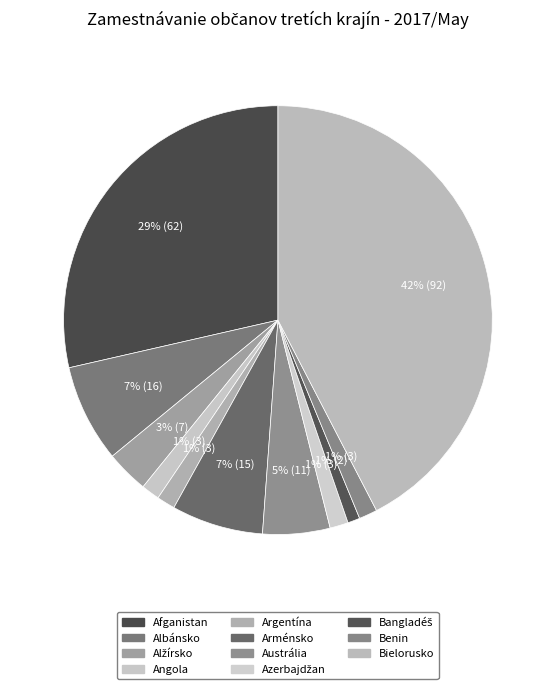

Count the number of slices in the pie.

11